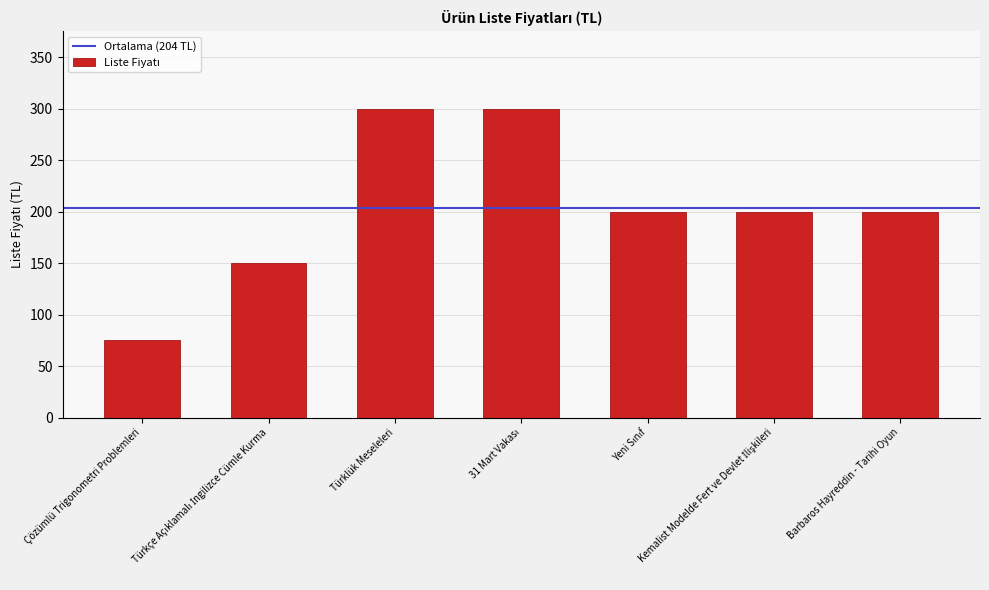

What is the minimum value shown in the chart?

75